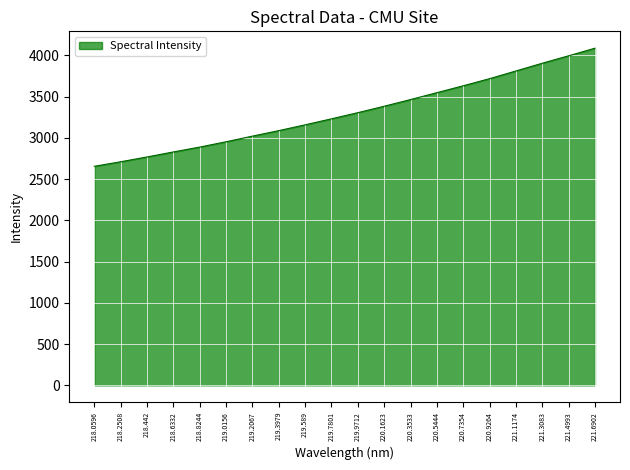

How many values are below 3304?

10